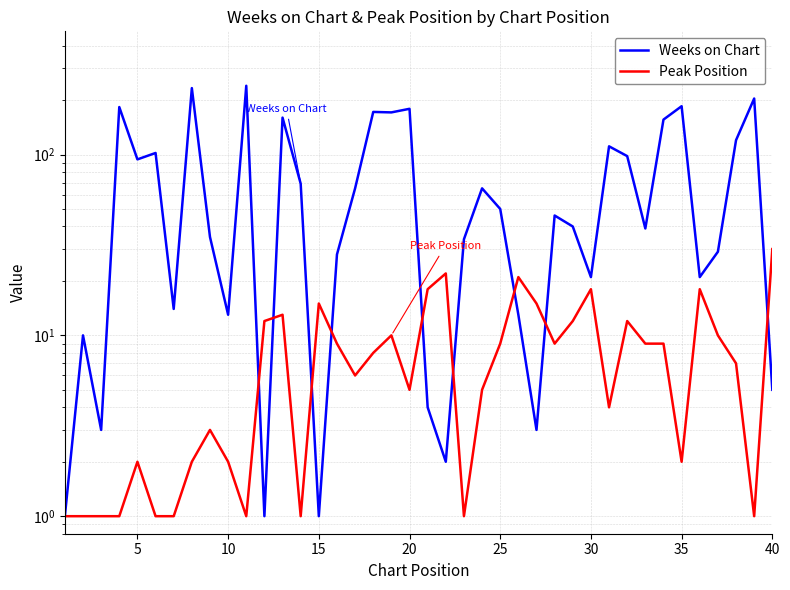

True or false: Weeks on Chart and Peak Position intersect in this chart.

True